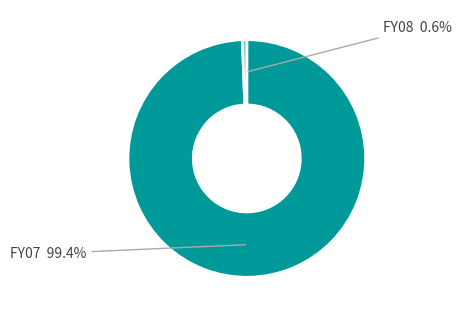

Is there a majority slice in this chart?

Yes